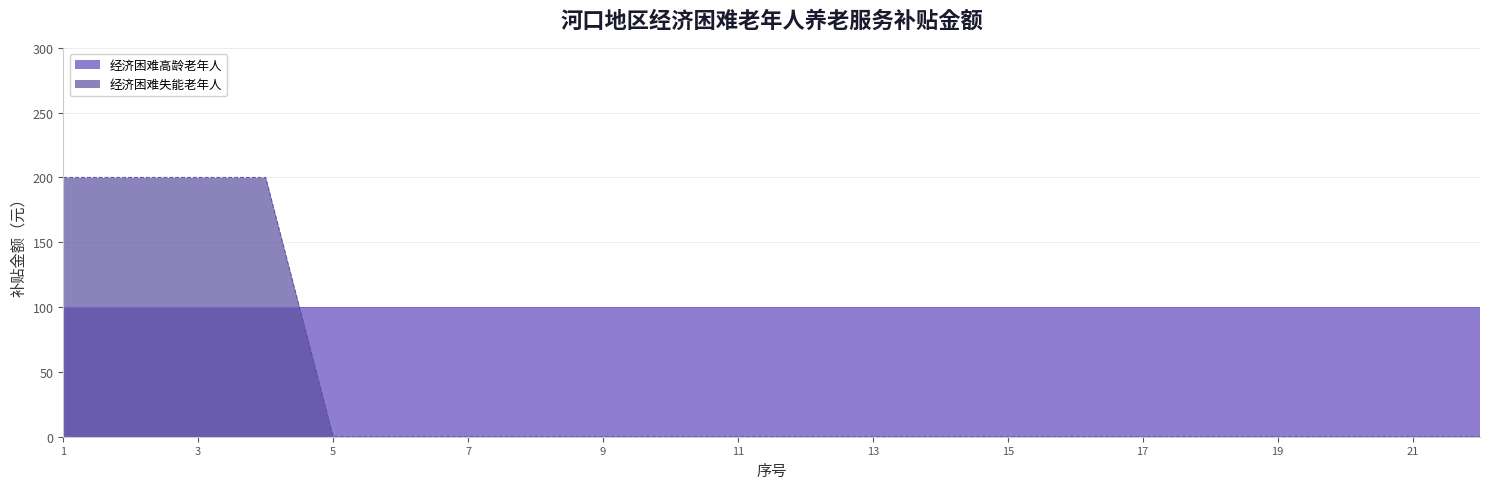

What is the greatest value displayed?

200